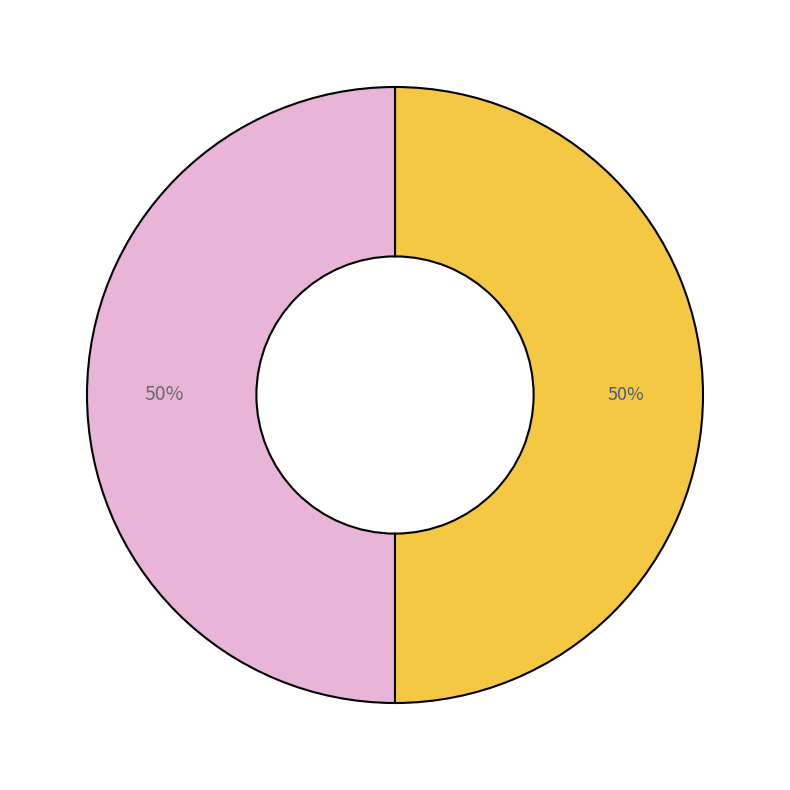

To the nearest percent, what is the average slice percentage?

50%